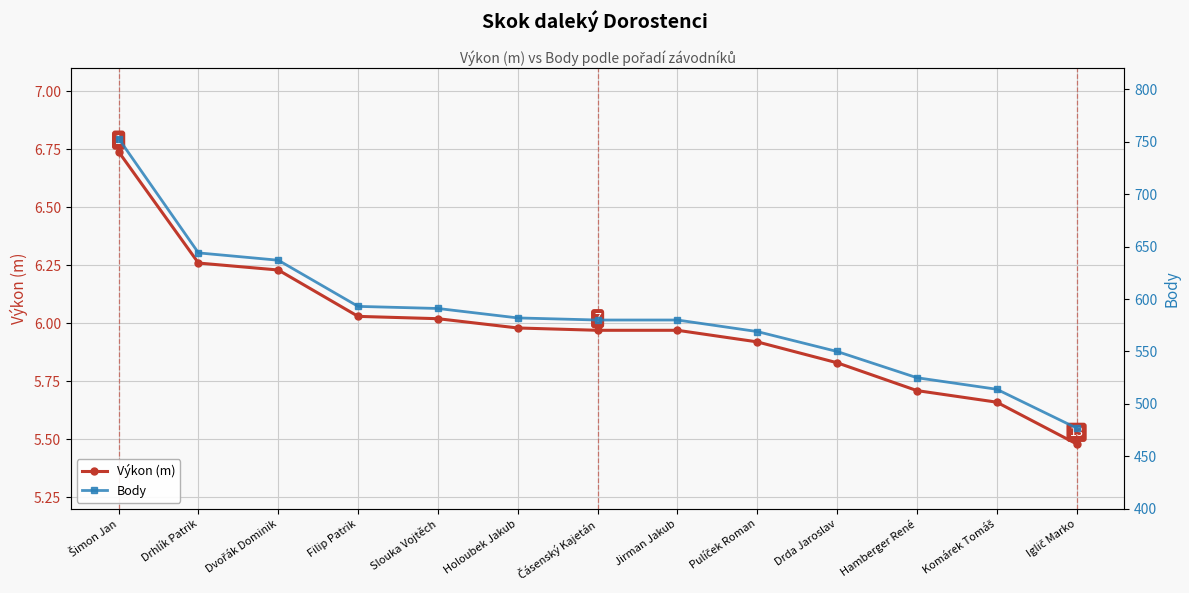

What is the sum of all Body values?

7595.0